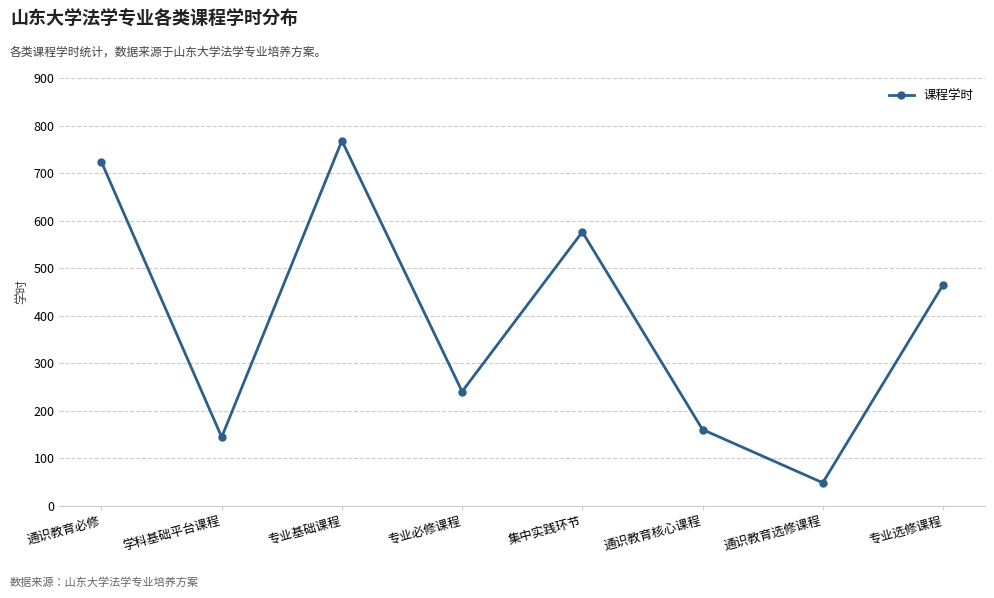

Is it true that the value at 专业必修课程 is 240?

True